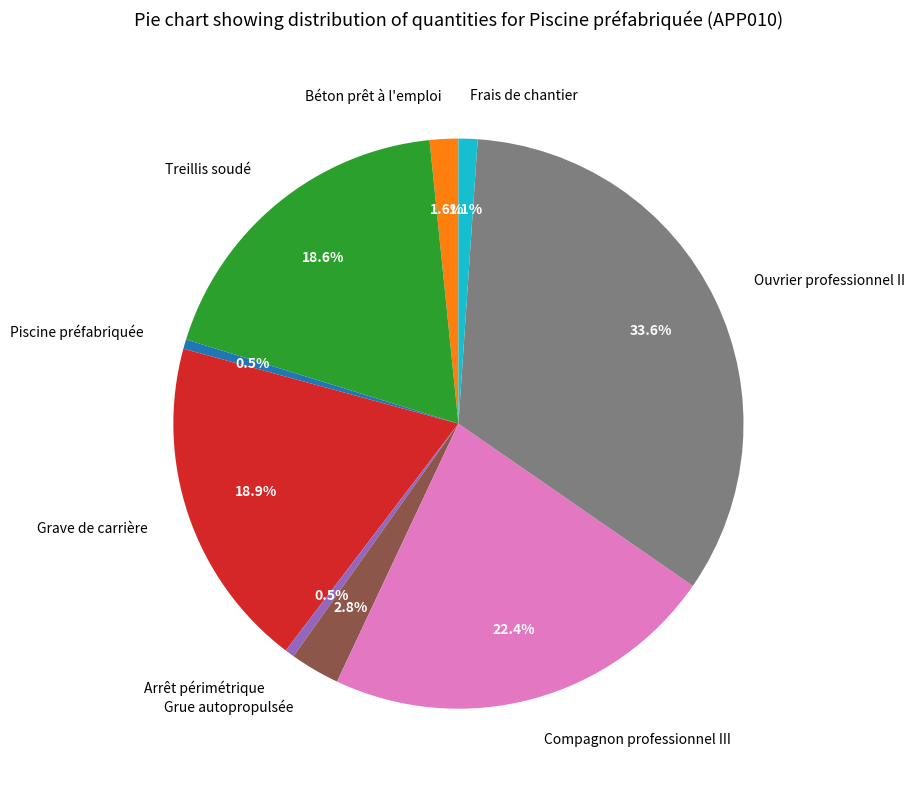

To the nearest percent, what is the difference between the largest and smallest slice percentages?

33%